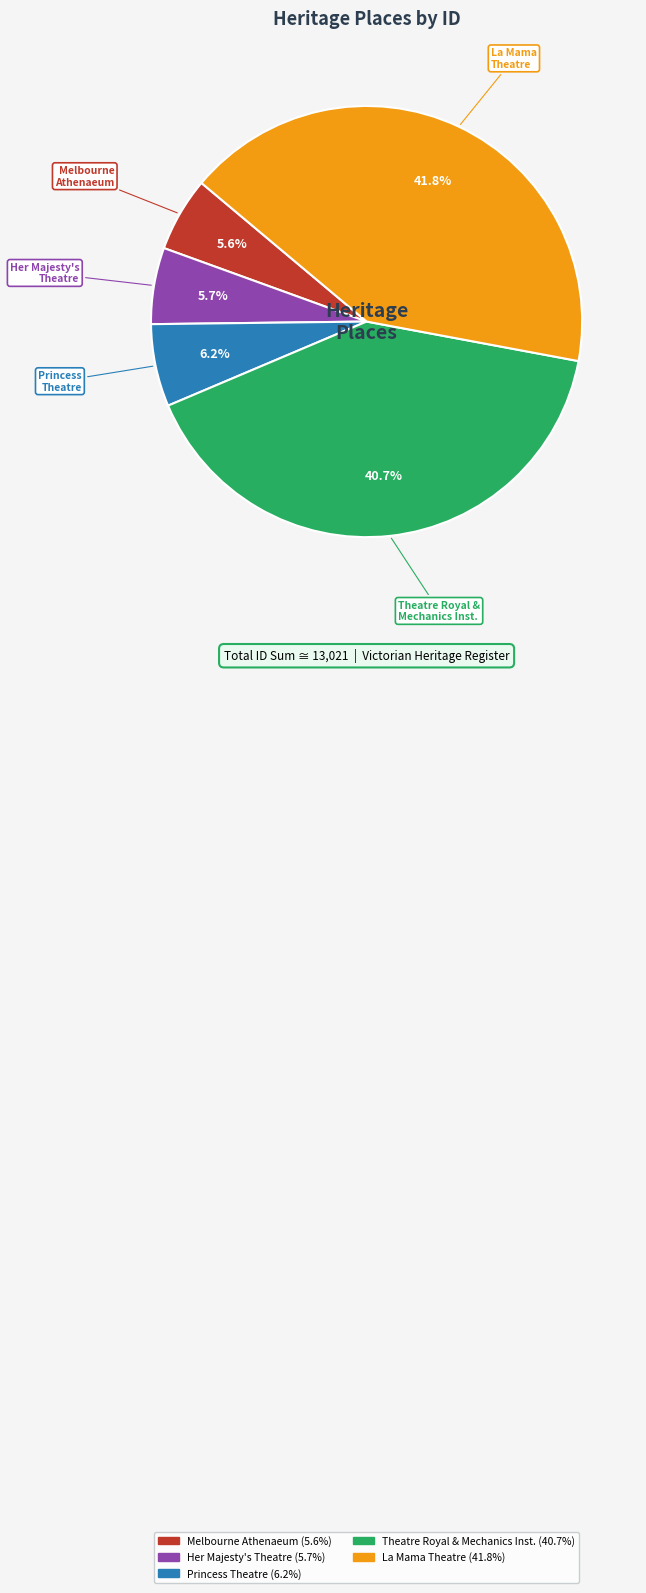

Does any single category account for the majority?

No